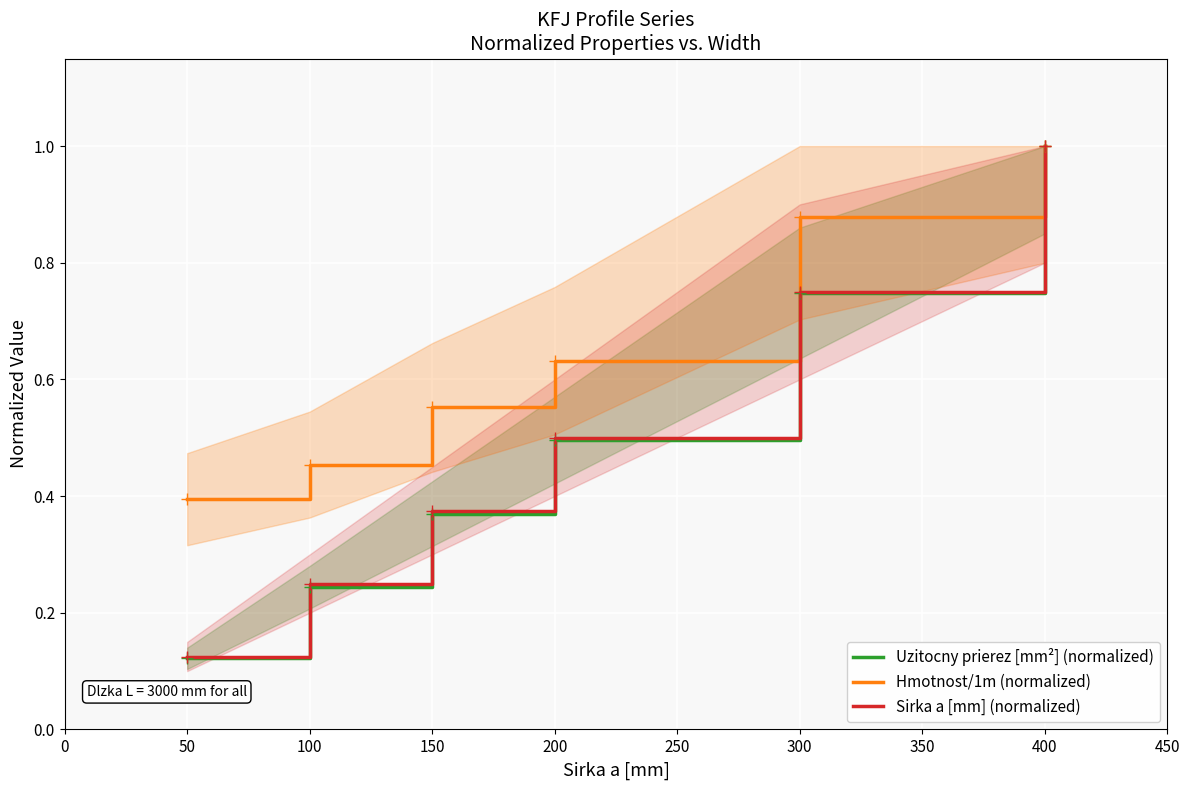

Rank the categories by Hmotnost/1m (normalized) value from highest to lowest.

400, 300, 200, 150, 100, 50